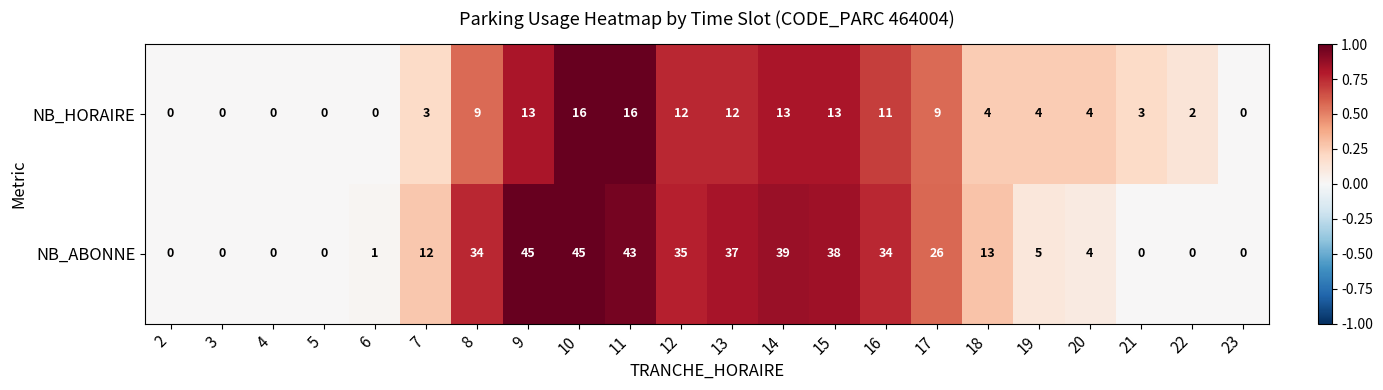

What is the difference between the maximum and minimum values in the NB_HORAIRE series?

16